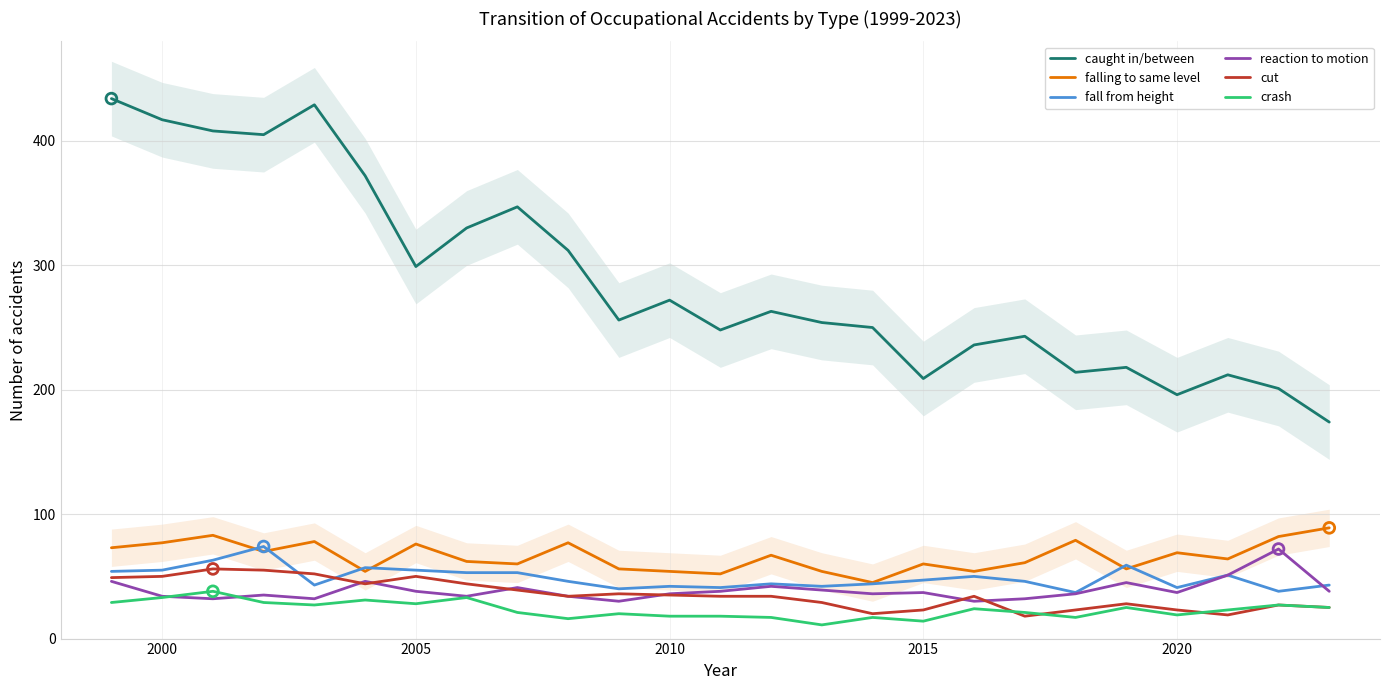

What are all the series names shown in the legend?

caught in/between, falling to same level, fall from height, reaction to motion, cut, crash